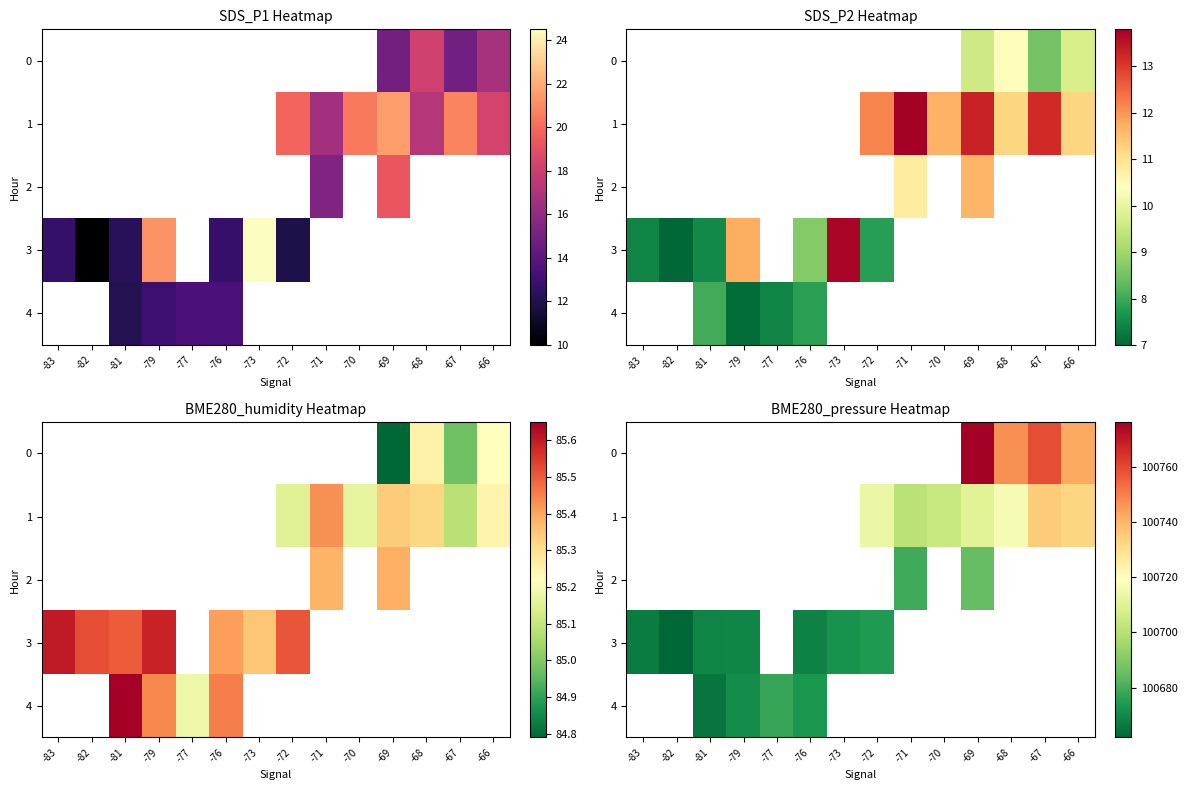

What is the greatest value displayed?

100776.3